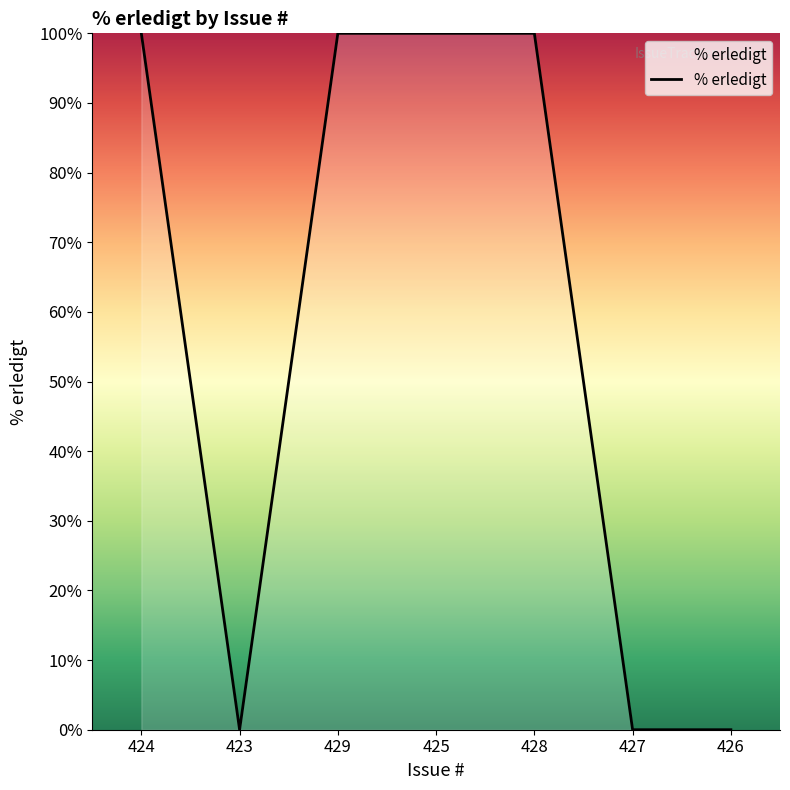

What is the sum of the values at 424 and 427?

100